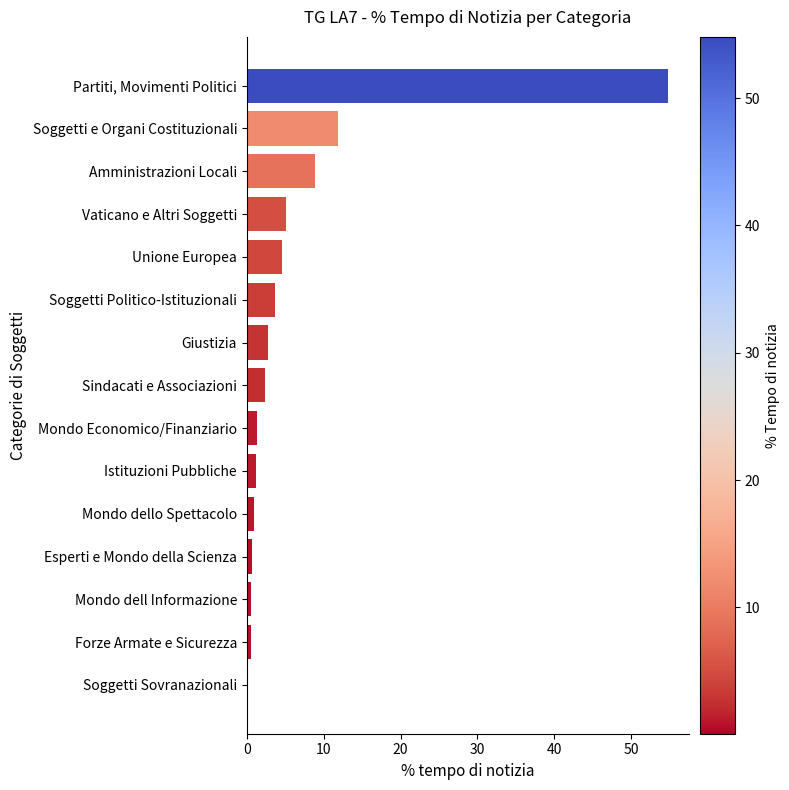

Approximately how many times larger is the value at Vaticano e Altri Soggetti compared to Amministrazioni Locali?

0.6